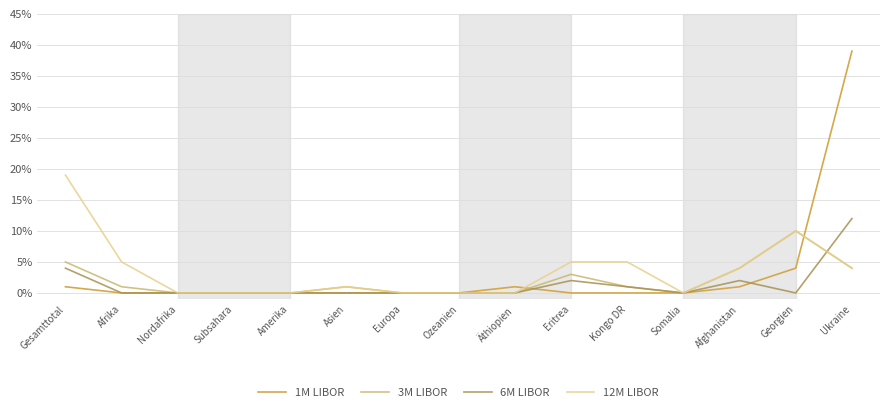

True or false: 3M LIBOR has more than 2 interior local peaks.

True